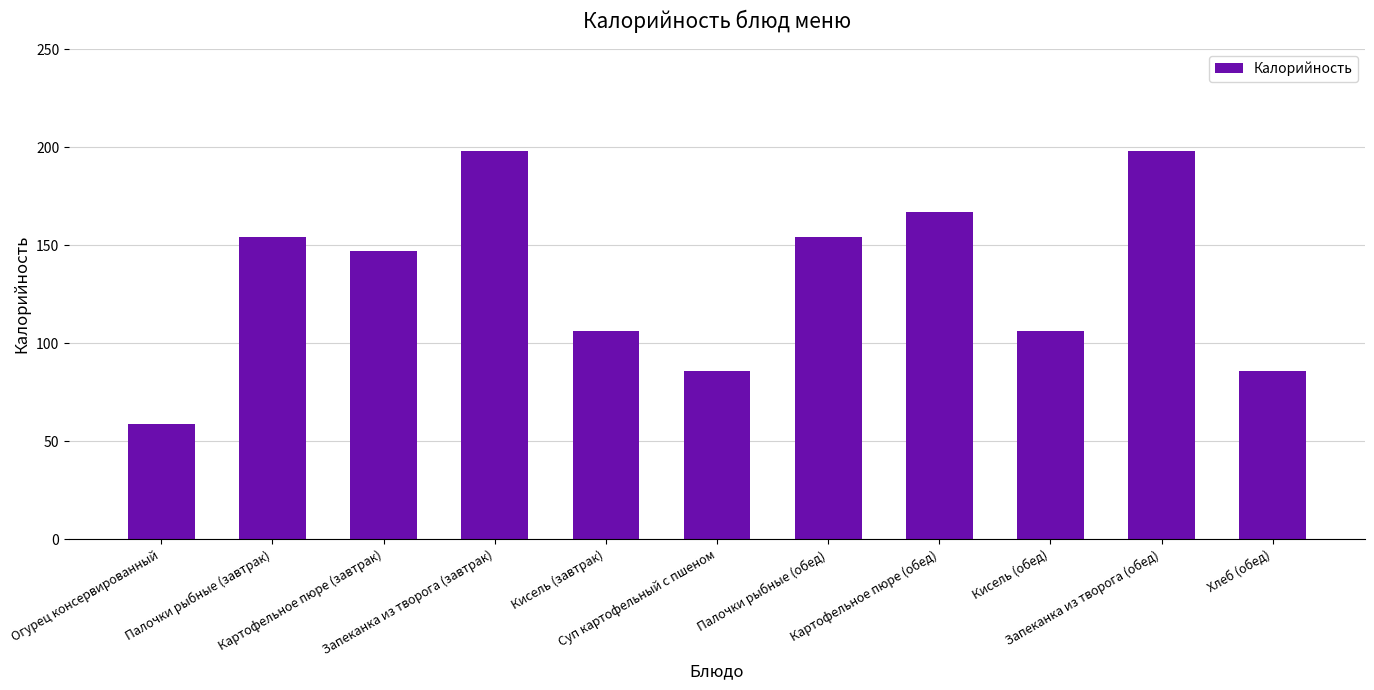

What is the maximum value shown in the chart?

198